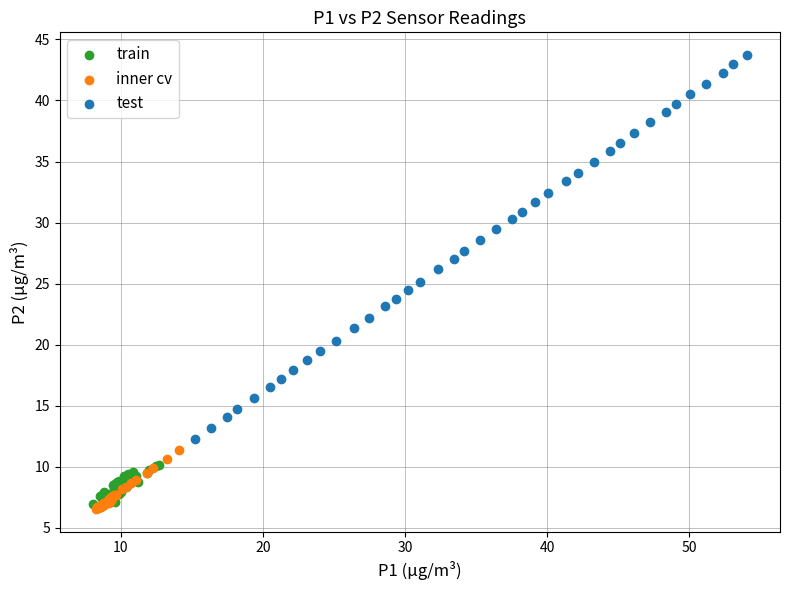

Which series has the largest Y range (max minus min)?

test